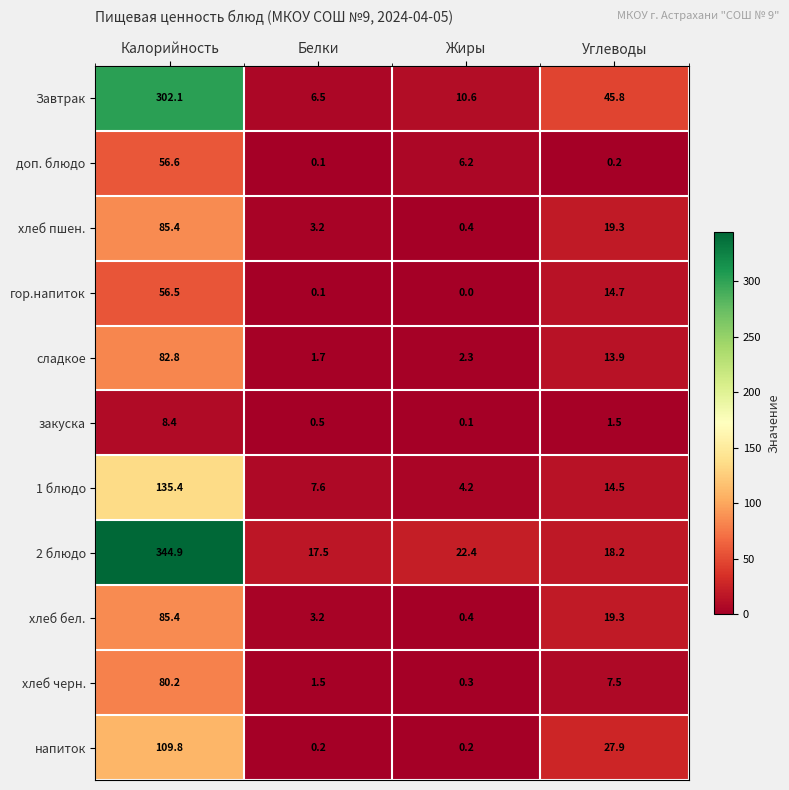

Which series has the largest range (max minus min)?

2 блюдо